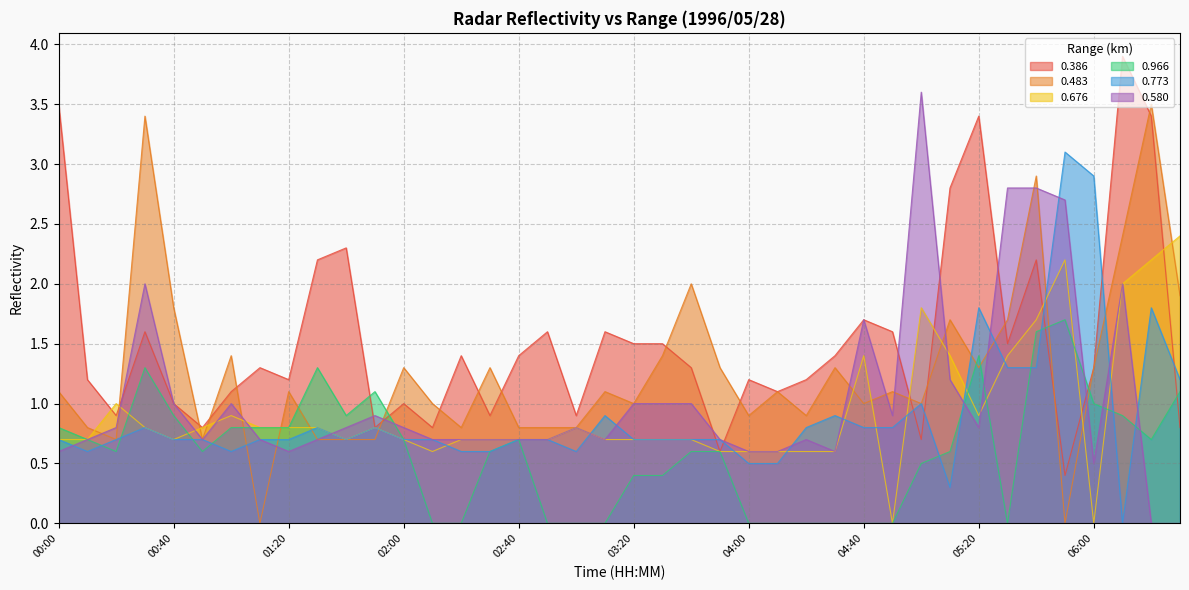

What is the difference between the 0.773 values at 02:50 and 04:40?

0.1